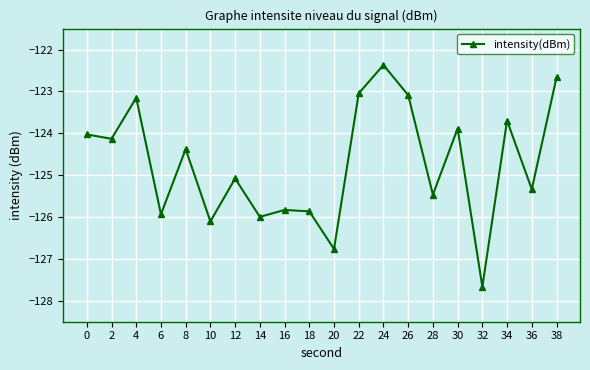

How many interior local valleys (lower than both neighbors) does the data have?

8